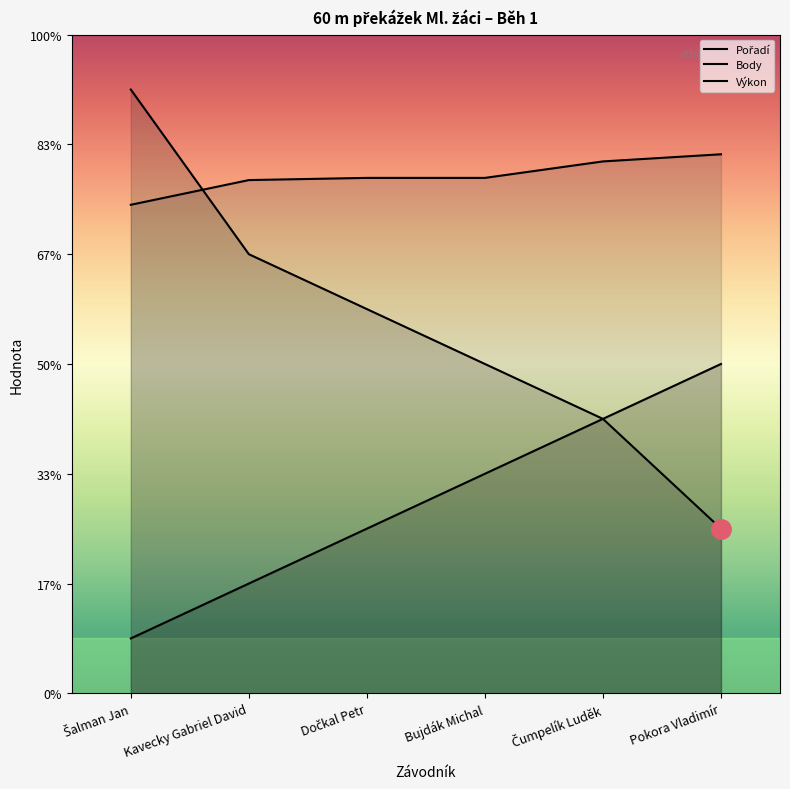

List the series in order of their peak value, lowest first.

Pořadí, Výkon, Body